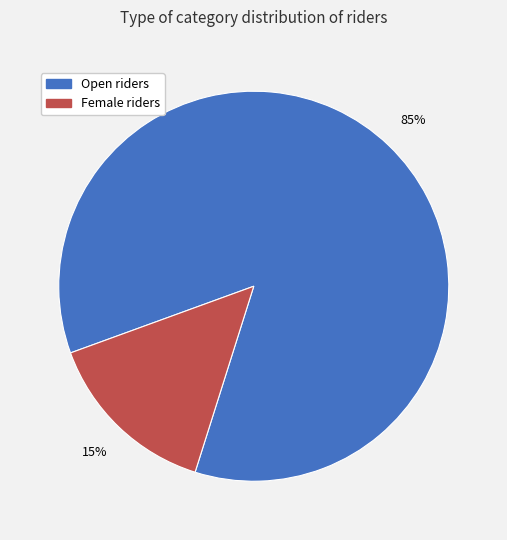

To the nearest percent, what is the average slice percentage?

50%